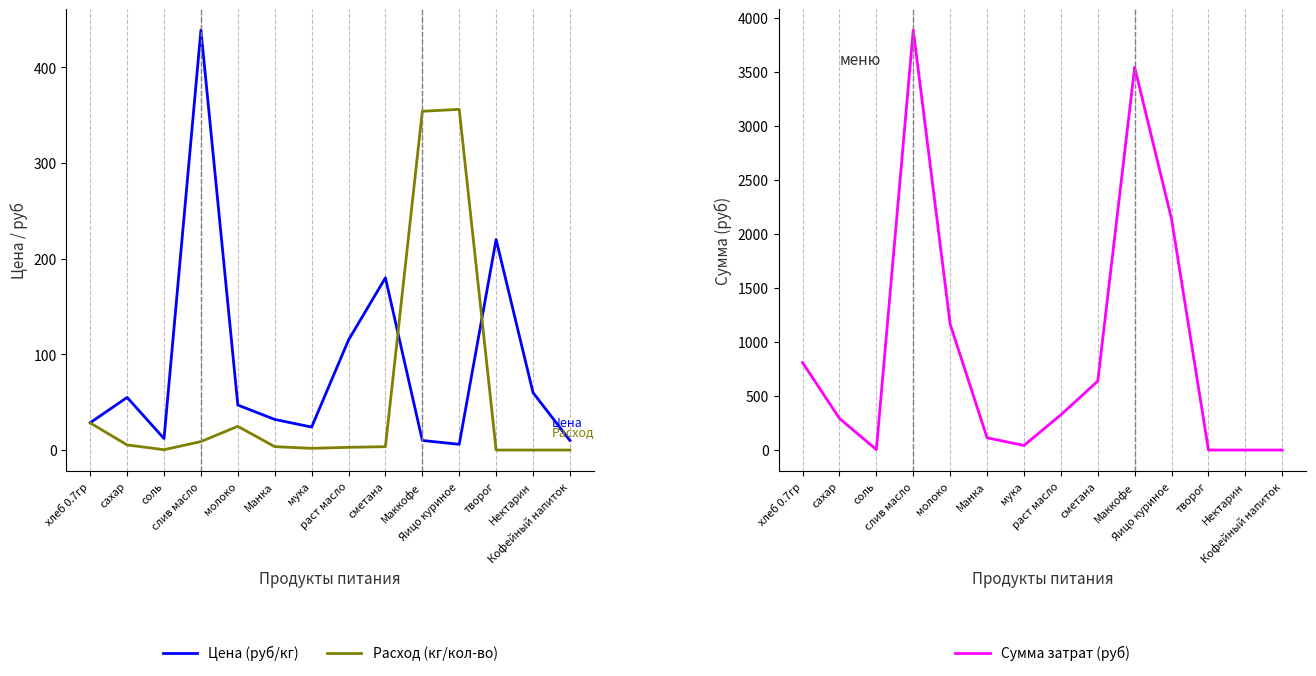

Which series changed the most between соль and Кофейный напиток?

Сумма затрат (руб)